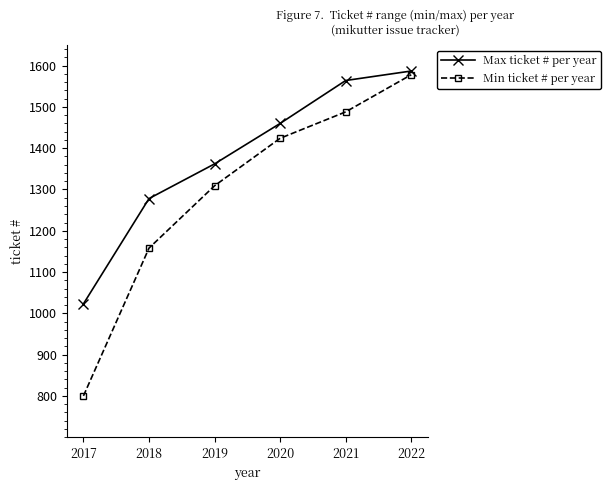

At which label is Min ticket # per year closest to 1189?

2018